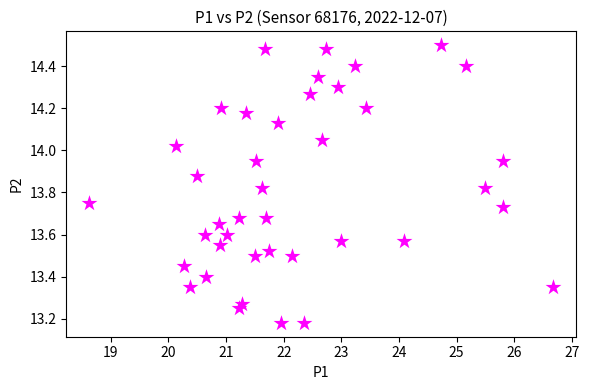

What is the range of X values (max minus min)?

8.0